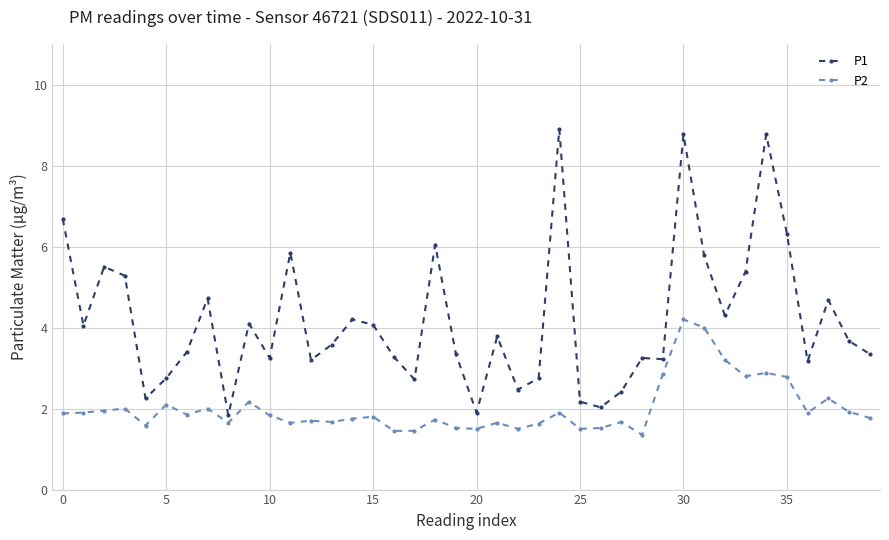

What is the value of the P2 point at the 28th from the left?

1.7